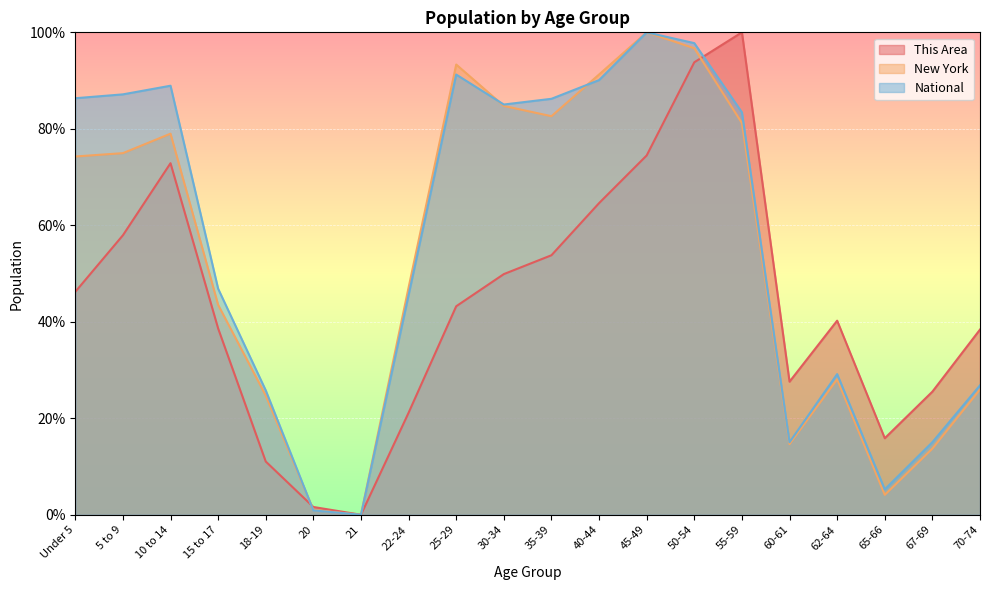

What is the average value of the New York series?

53.0